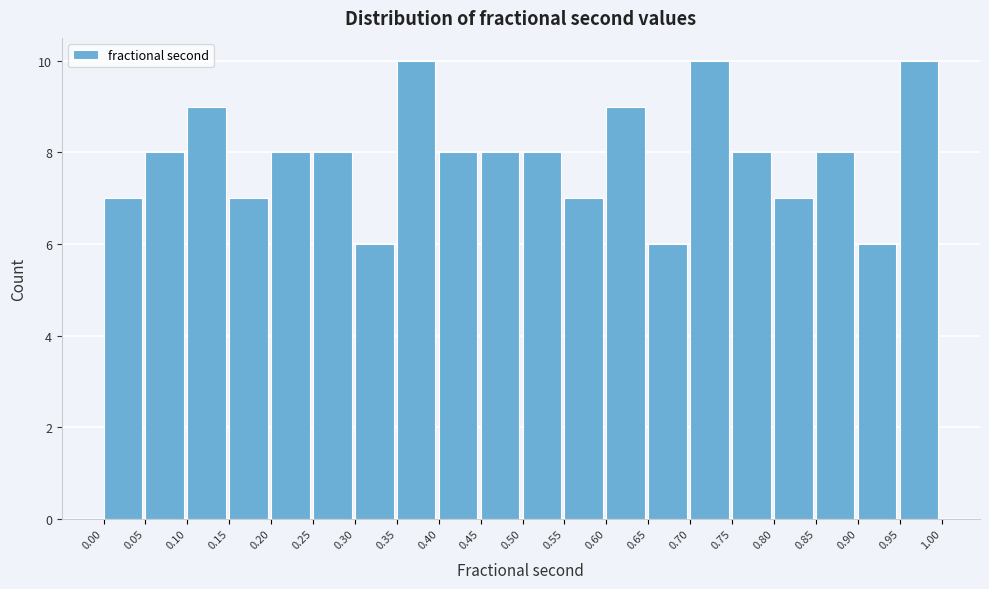

Reading left to right, transcribe this chart: for each bar, give the range it covers on the x-axis and its height. The values are not printed on the chart, so give them approximately, as read against the axis.

0.00 to 0.05: 7
0.05 to 0.10: 8
0.10 to 0.15: 9
0.15 to 0.20: 7
0.20 to 0.25: 8
0.25 to 0.30: 8
0.30 to 0.35: 6
0.35 to 0.40: 10
0.40 to 0.45: 8
0.45 to 0.50: 8
0.50 to 0.55: 8
0.55 to 0.60: 7
0.60 to 0.65: 9
0.65 to 0.70: 6
0.70 to 0.75: 10
0.75 to 0.80: 8
0.80 to 0.85: 7
0.85 to 0.90: 8
0.90 to 0.95: 6
0.95 to 1.00: 10